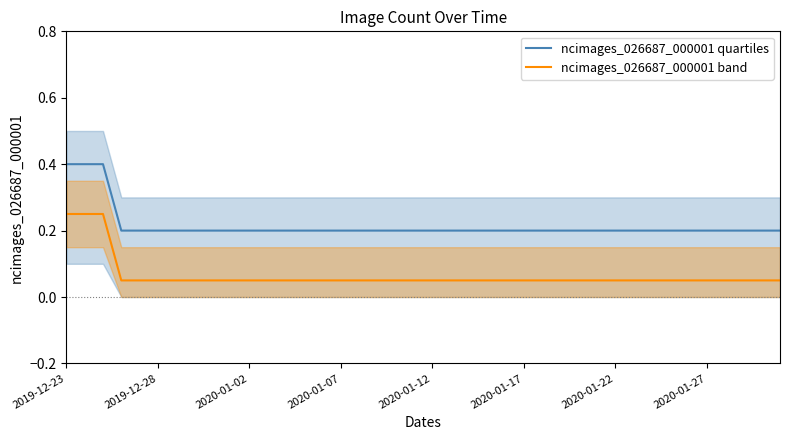

True or false: ncimages_026687_000001 quartiles and ncimages_026687_000001 band cross at least once.

False